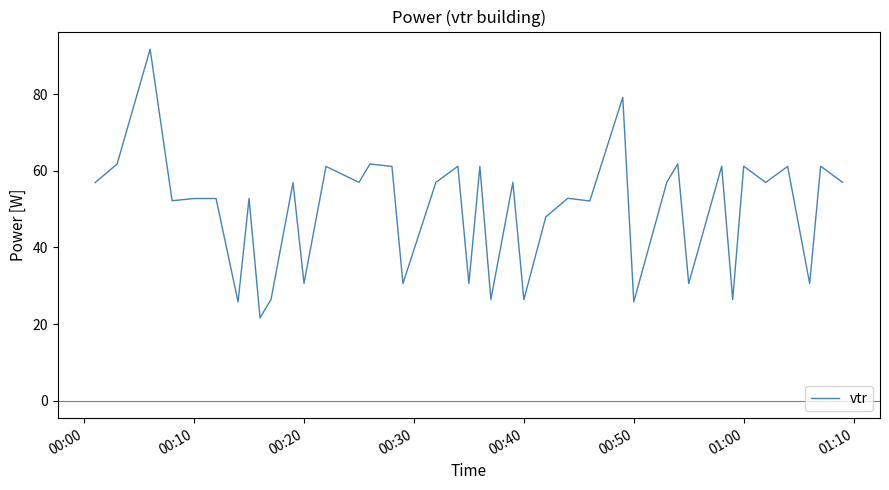

What is the greatest value displayed?

91.8